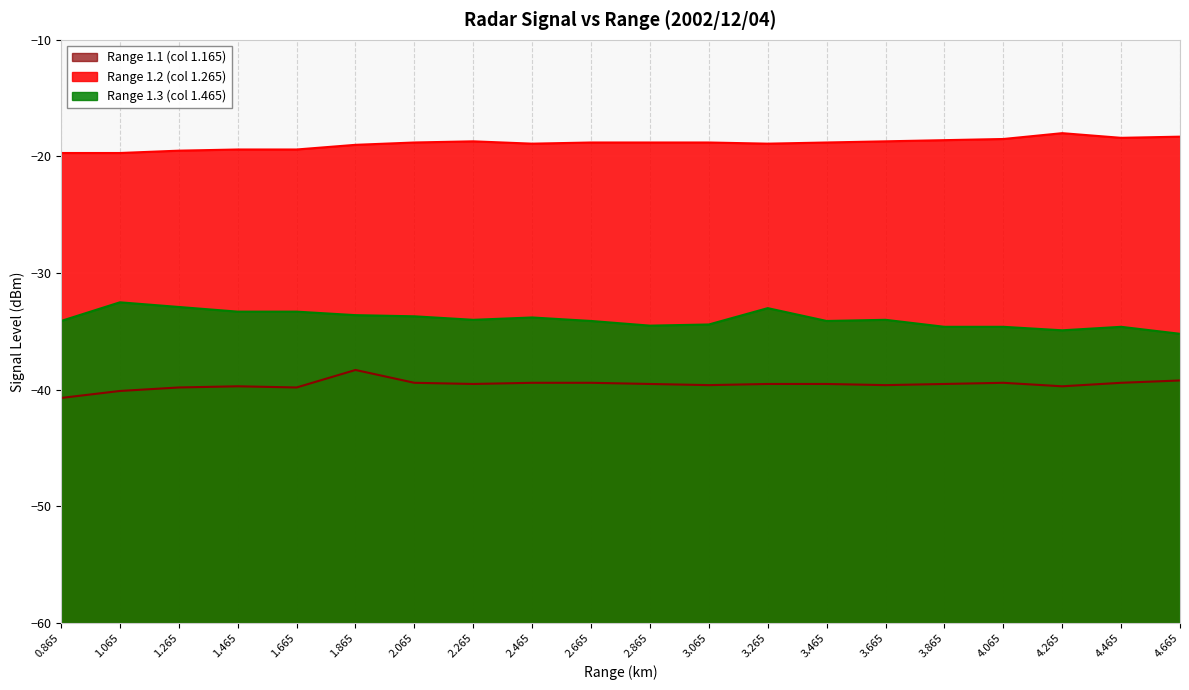

Which label corresponds to the largest value in the chart?

4.265